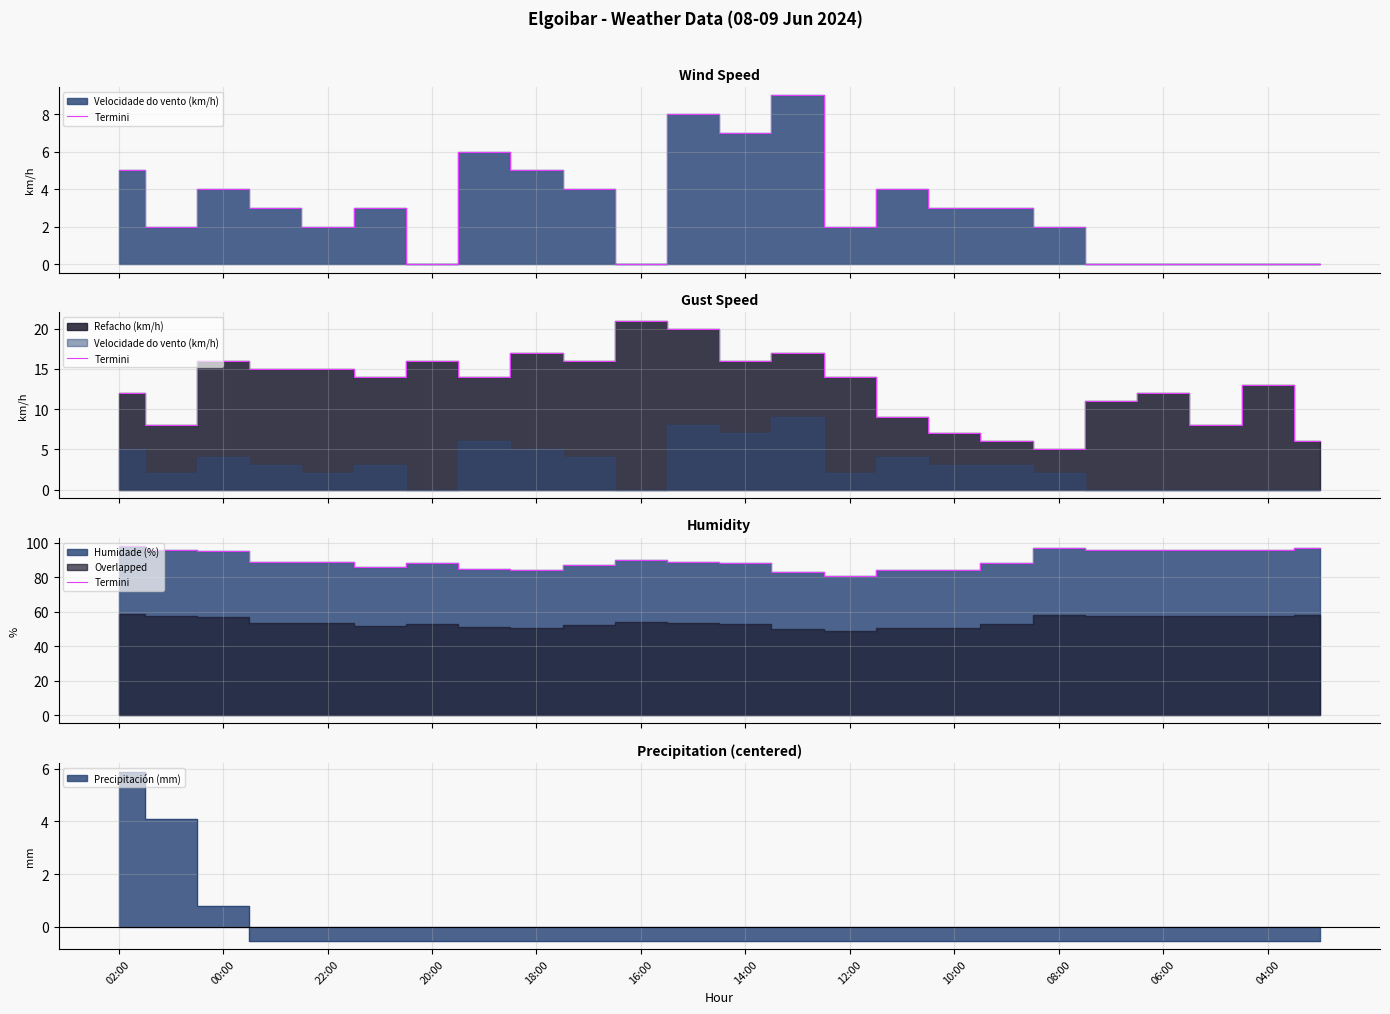

What is the label of the 22nd point from the left?

21